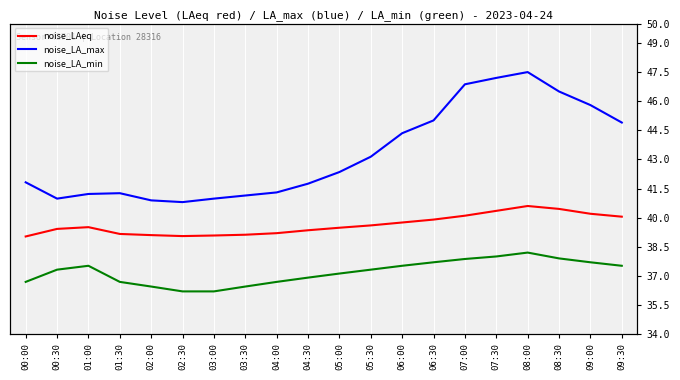

Reading left to right, list all the values displayed in this chart.

noise_LAeq: 39.0	39.4	39.5	39.2	39.1	39.0	39.1	39.1	39.2	39.4	39.5	39.6	39.8	39.9	40.1	40.4	40.6	40.5	40.2	40.0
noise_LA_max: 41.8	41.0	41.2	41.3	40.9	40.8	41.0	41.1	41.3	41.8	42.4	43.1	44.4	45.0	46.9	47.2	47.5	46.5	45.8	44.9
noise_LA_min: 36.7	37.3	37.5	36.7	36.5	36.2	36.2	36.5	36.7	36.9	37.1	37.3	37.5	37.7	37.9	38.0	38.2	37.9	37.7	37.5